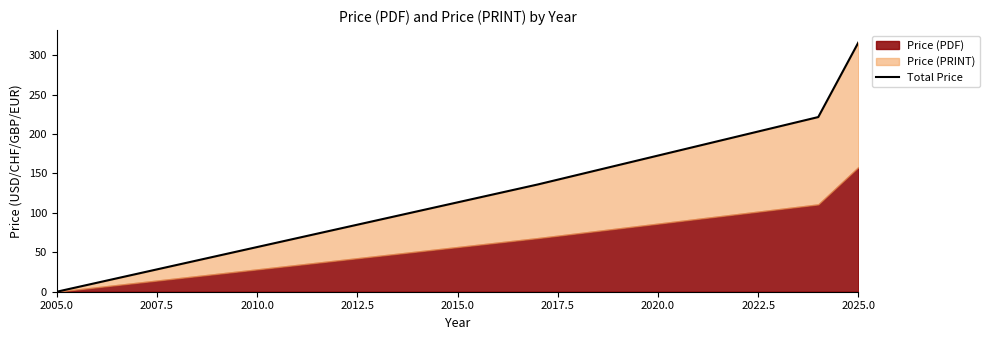

The chart shows a value of 0.0 at 2005.0. True or false?

True